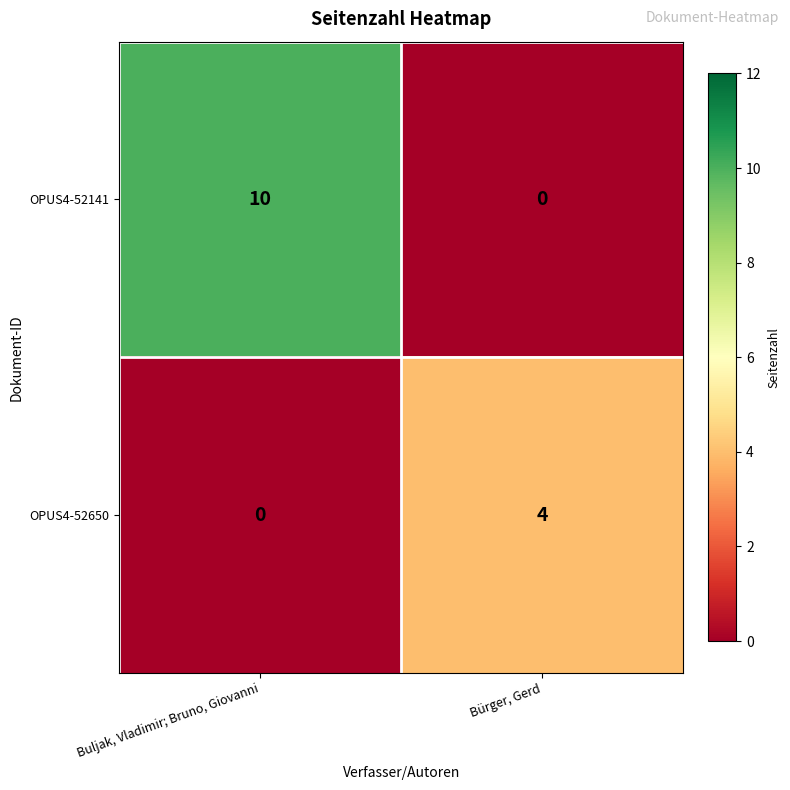

Read the OPUS4-52141 value at Buljak, Vladimir; Bruno, Giovanni.

10